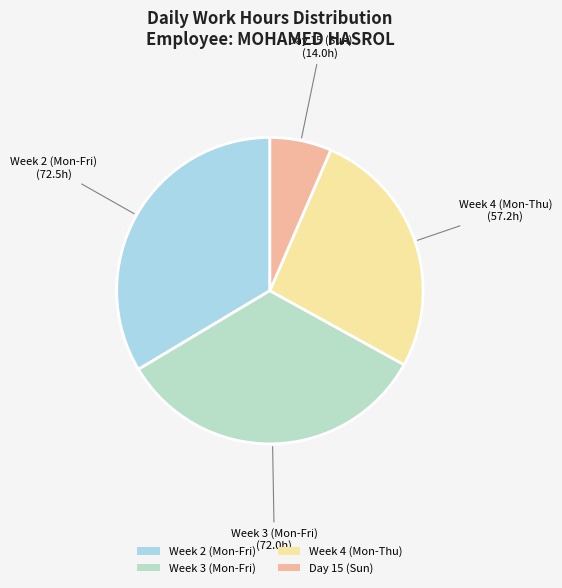

Which has a higher value, Week 2 (Mon-Fri) or Day 15 (Sun)?

Week 2 (Mon-Fri)